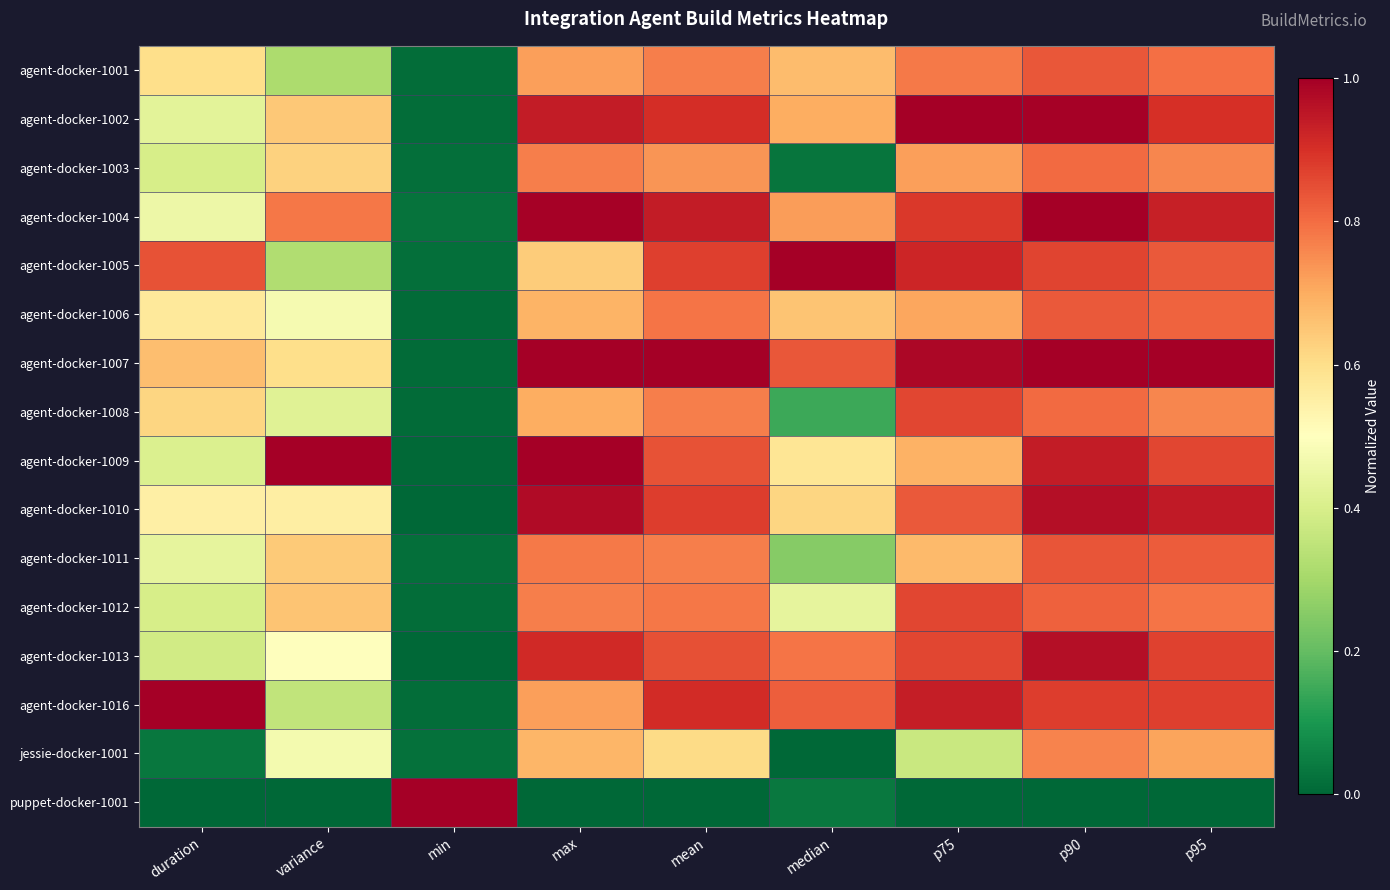

Which has a higher value, variance or p95?

p95